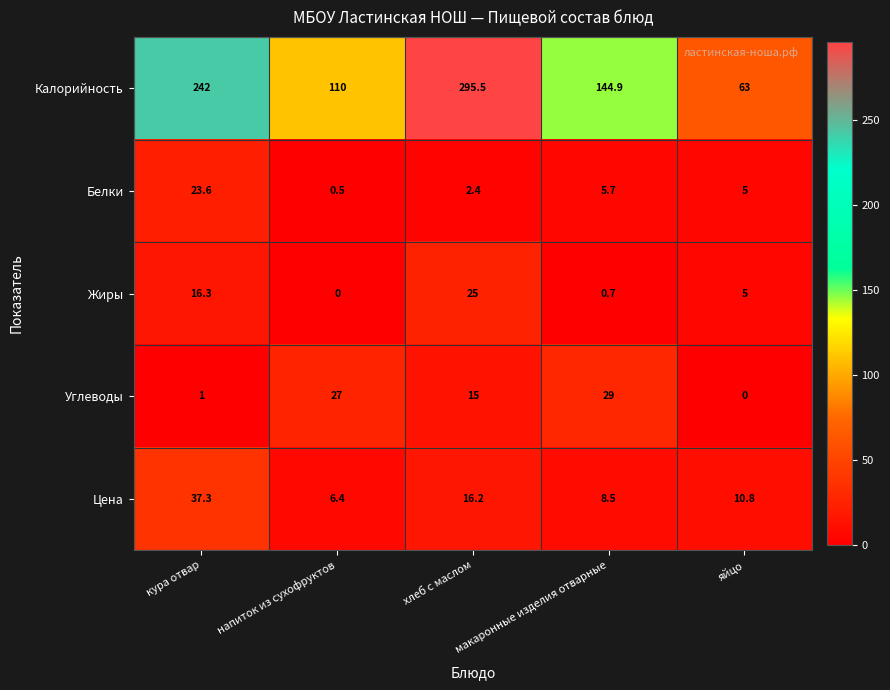

What is the sum of all Углеводы values?

72.0